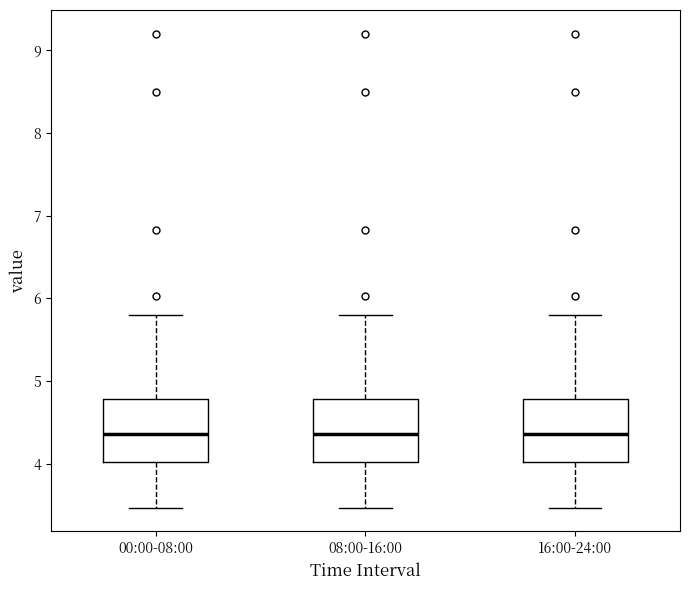

Reading left to right, read every box against the y-axis: the position of its median line, the range the box covers, and the ends of its whiskers. The values are not printed on the chart, so give them approximately, as read against the axis.

00:00-08:00: median 4.4, box 4.0 to 4.8, whiskers 3.5 to 5.8
08:00-16:00: median 4.4, box 4.0 to 4.8, whiskers 3.5 to 5.8
16:00-24:00: median 4.4, box 4.0 to 4.8, whiskers 3.5 to 5.8